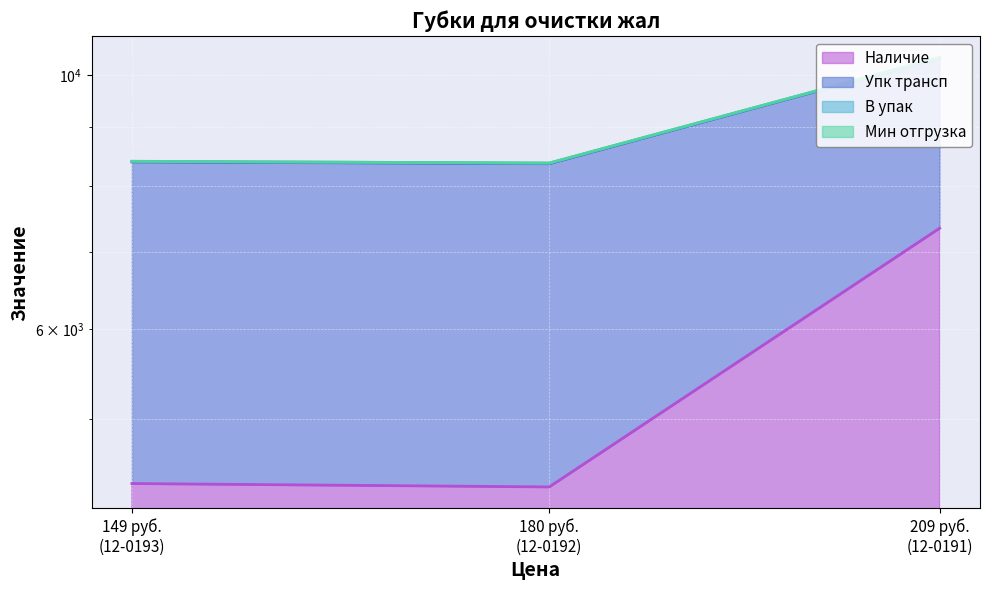

What is the sum of all Наличие values?

16107